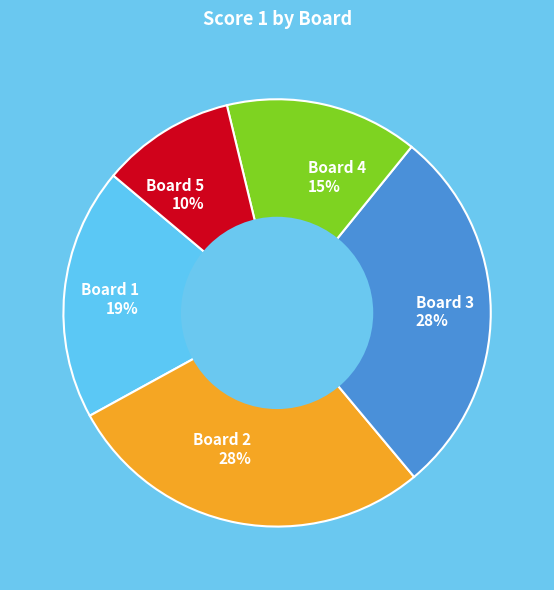

To the nearest percent, what is the average slice percentage?

20%